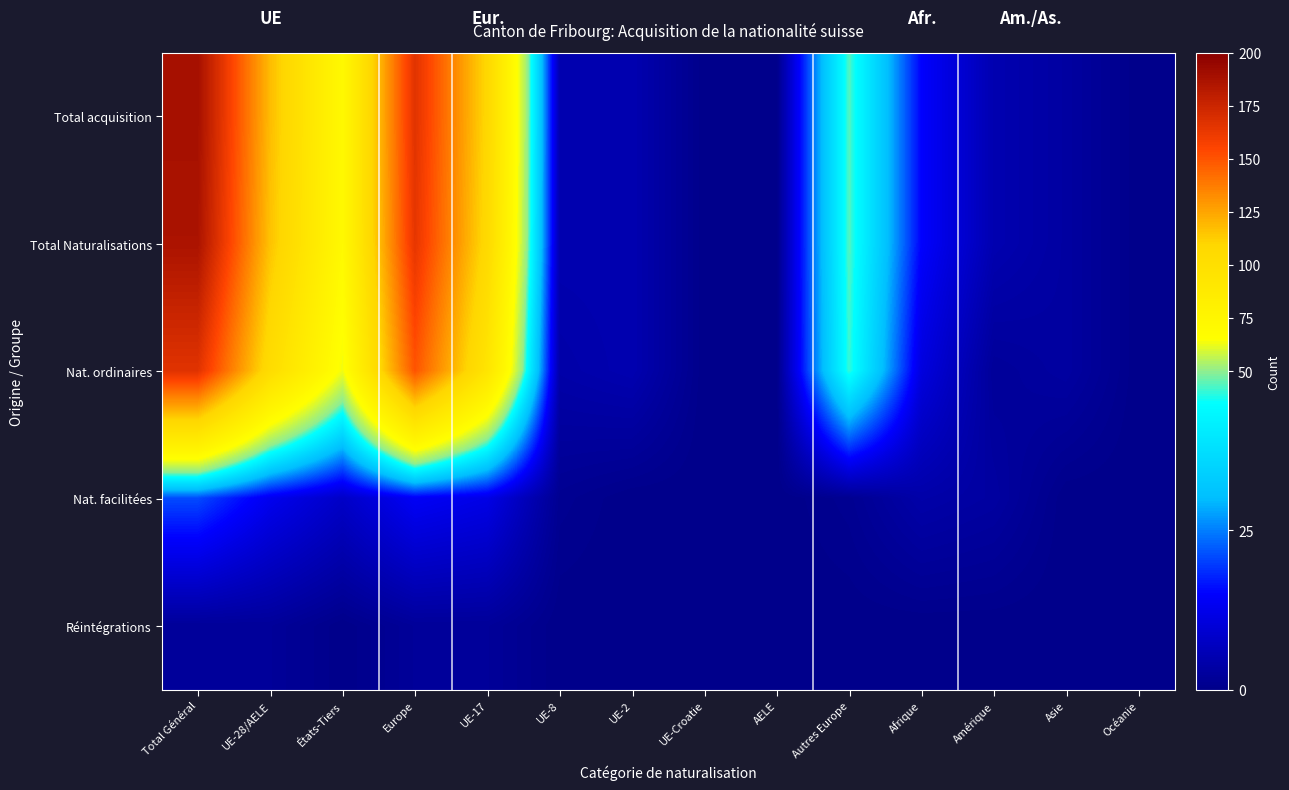

Reading left to right, what are all the values shown in this chart?

Total acquisition: Total Général=189	UE-28/AELE=118	États-Tiers=71	Europe=166	UE-17=108	UE-8=5	UE-2=5	UE-Croatie=0	AELE=0	Autres Europe=48	Afrique=15	Amérique=5	Asie=3	Océanie=0
Total Naturalisations: Total Général=187	UE-28/AELE=116	États-Tiers=71	Europe=164	UE-17=106	UE-8=5	UE-2=5	UE-Croatie=0	AELE=0	Autres Europe=48	Afrique=15	Amérique=5	Asie=3	Océanie=0
Nat. ordinaires: Total Général=166	UE-28/AELE=103	États-Tiers=63	Europe=150	UE-17=94	UE-8=4	UE-2=5	UE-Croatie=0	AELE=0	Autres Europe=47	Afrique=11	Amérique=2	Asie=3	Océanie=0
Nat. facilitées: Total Général=21	UE-28/AELE=13	États-Tiers=8	Europe=14	UE-17=12	UE-8=1	UE-2=0	UE-Croatie=0	AELE=0	Autres Europe=1	Afrique=4	Amérique=3	Asie=0	Océanie=0
Réintégrations: Total Général=2	UE-28/AELE=2	États-Tiers=0	Europe=2	UE-17=2	UE-8=0	UE-2=0	UE-Croatie=0	AELE=0	Autres Europe=0	Afrique=0	Amérique=0	Asie=0	Océanie=0